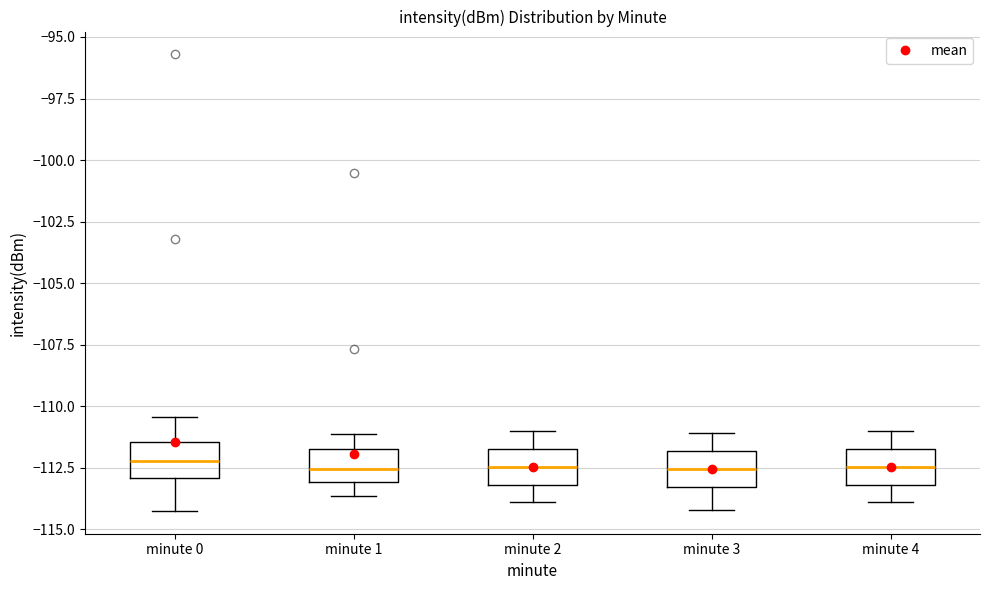

Reading left to right, transcribe this box plot: for each box, give where its median line is, the range the box spans, and where its two whiskers end, as read against the y-axis. The values are not printed on the chart, so give them approximately, as read against the axis.

minute 0: median -112.0, box -113.0 to -111.5, whiskers -114.0 to -110.5
minute 1: median -112.5, box -113.0 to -111.5, whiskers -113.5 to -111.0
minute 2: median -112.5, box -113.0 to -111.5, whiskers -114.0 to -111.0
minute 3: median -112.5, box -113.5 to -112.0, whiskers -114.0 to -111.0
minute 4: median -112.5, box -113.0 to -111.5, whiskers -114.0 to -111.0